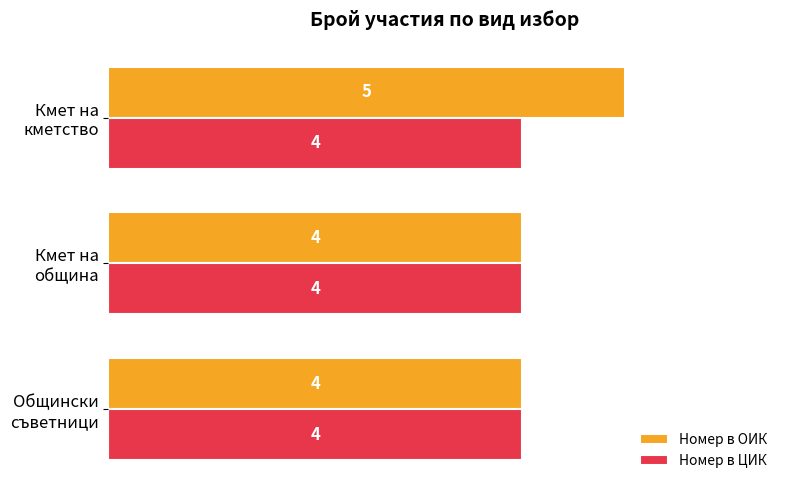

Count the Номер в ОИК values in the range 4 to 5.

3